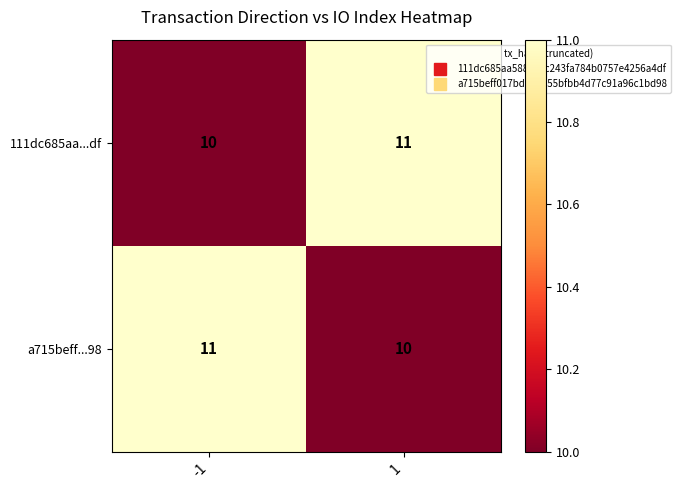

Count the number of categories in the chart.

2